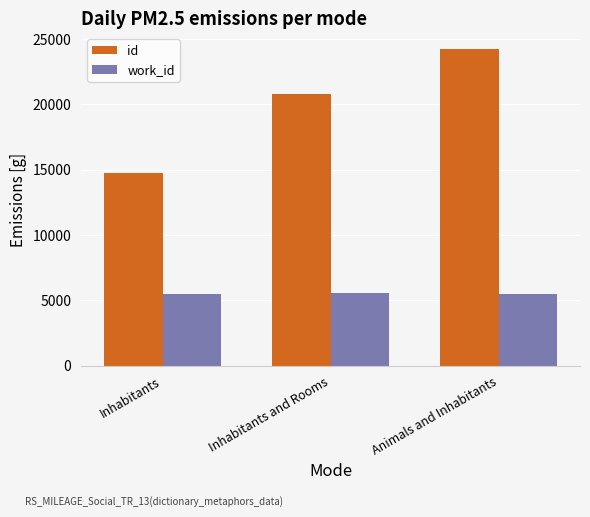

What position from the left is Inhabitants and Rooms?

2